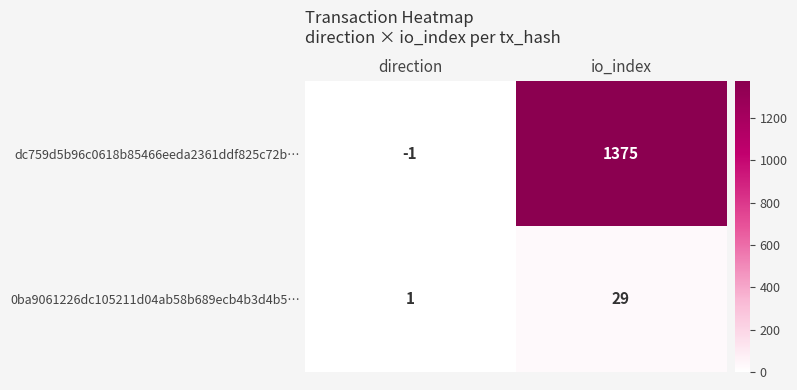

How many distinct data groups are displayed?

2